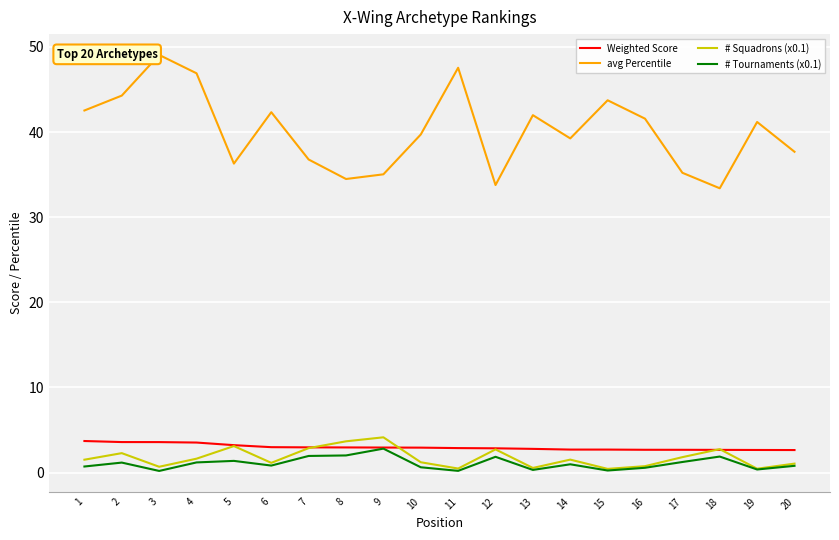

Does the chart have visible grid lines?

Yes